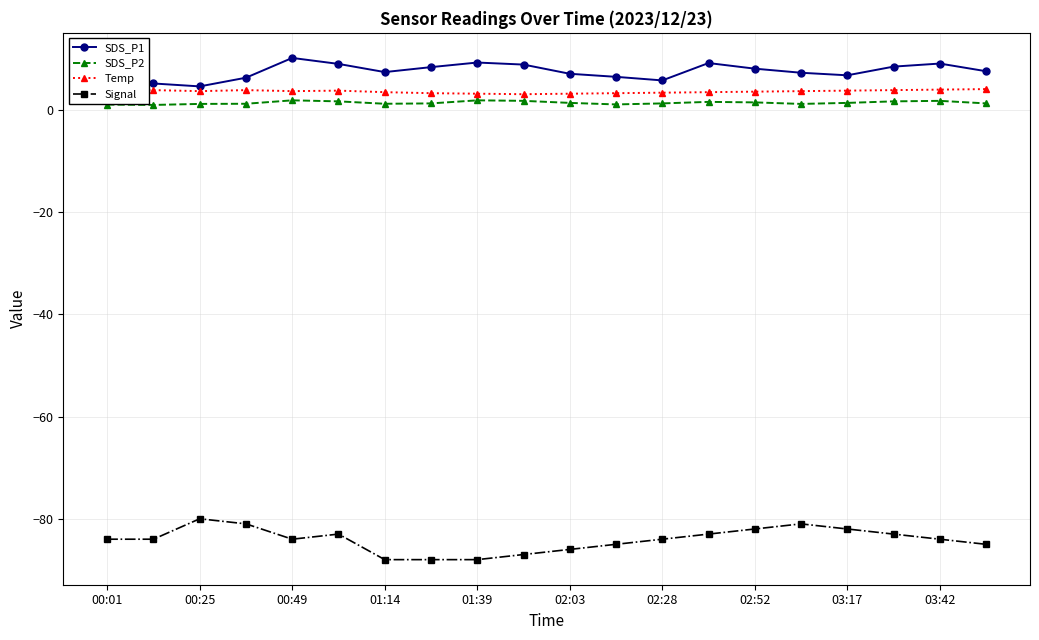

Which series has the largest range (max minus min)?

Signal